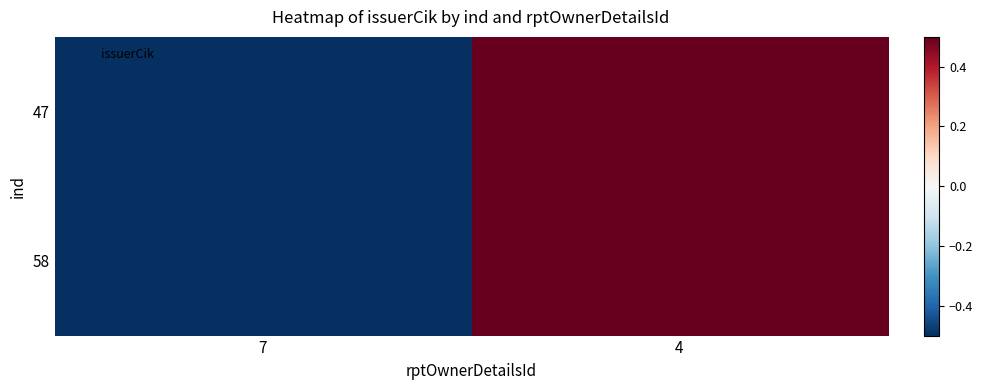

At which category is the sum across all series the highest?

4